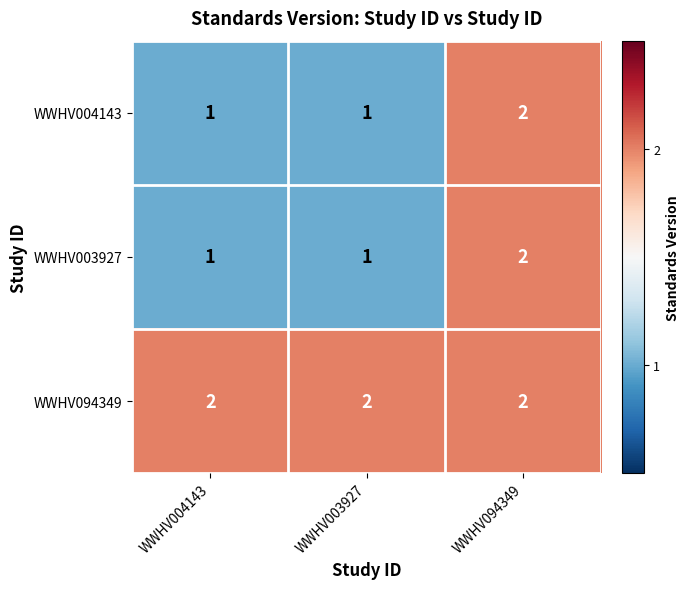

Reading right to left, extract all data points from this chart.

WWHV004143: WWHV094349=2	WWHV003927=1	WWHV004143=1
WWHV003927: WWHV094349=2	WWHV003927=1	WWHV004143=1
WWHV094349: WWHV094349=2	WWHV003927=2	WWHV004143=2